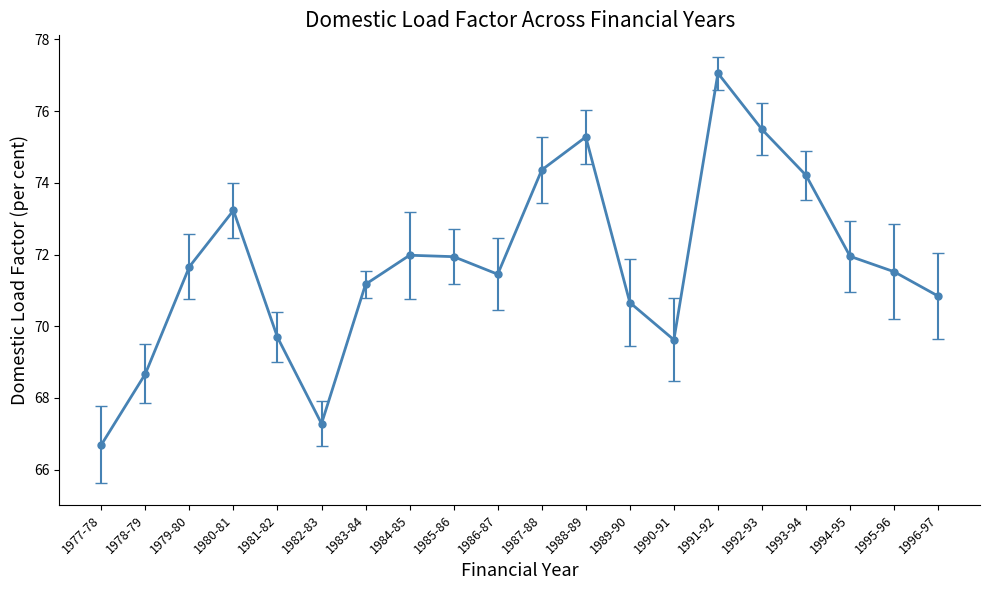

How many values are below 71?

7